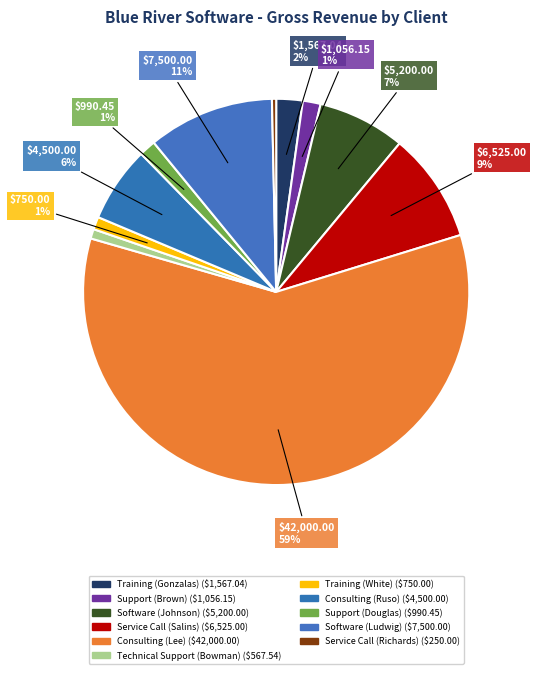

Is there a majority slice in this chart?

Yes